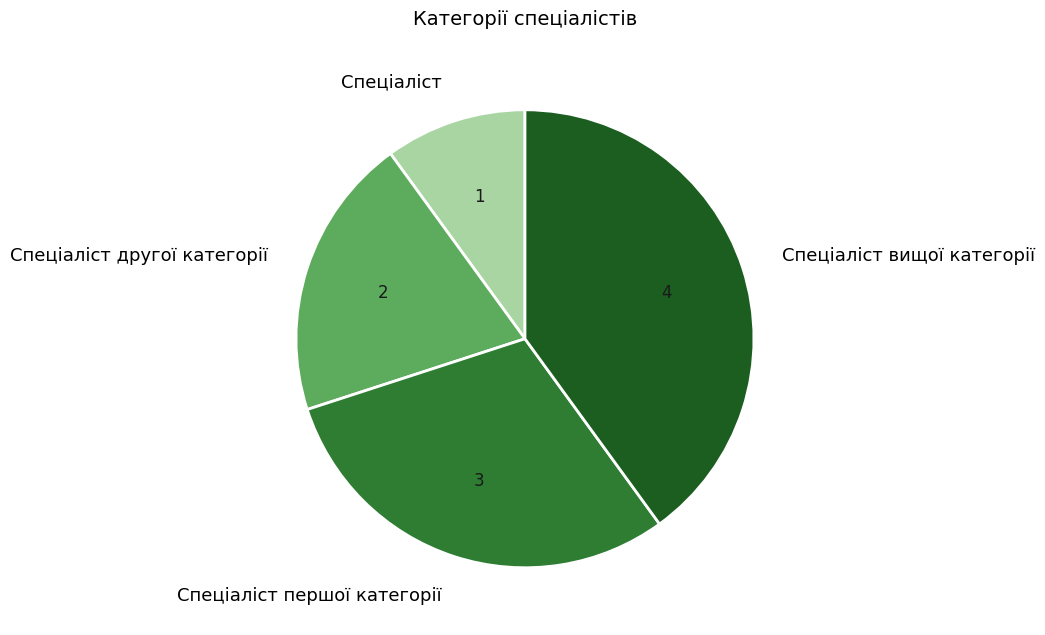

How many slices are in this pie chart?

4